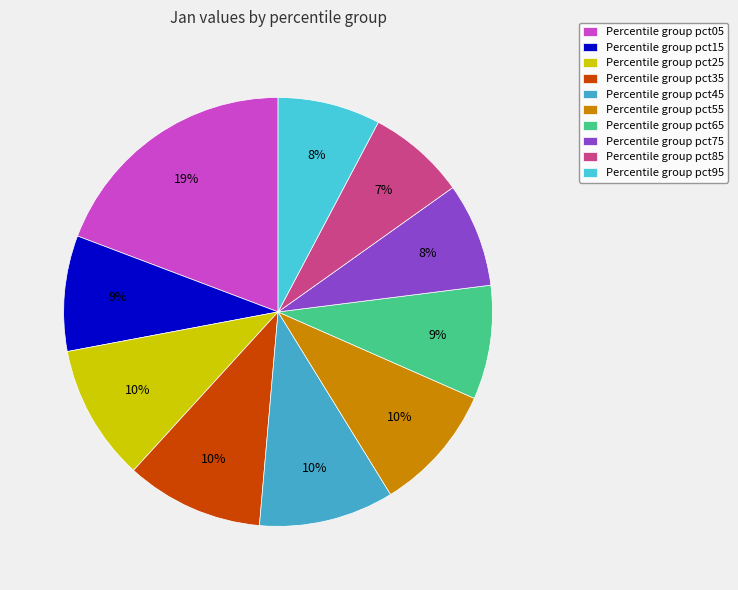

Count the number of slices in the pie.

10